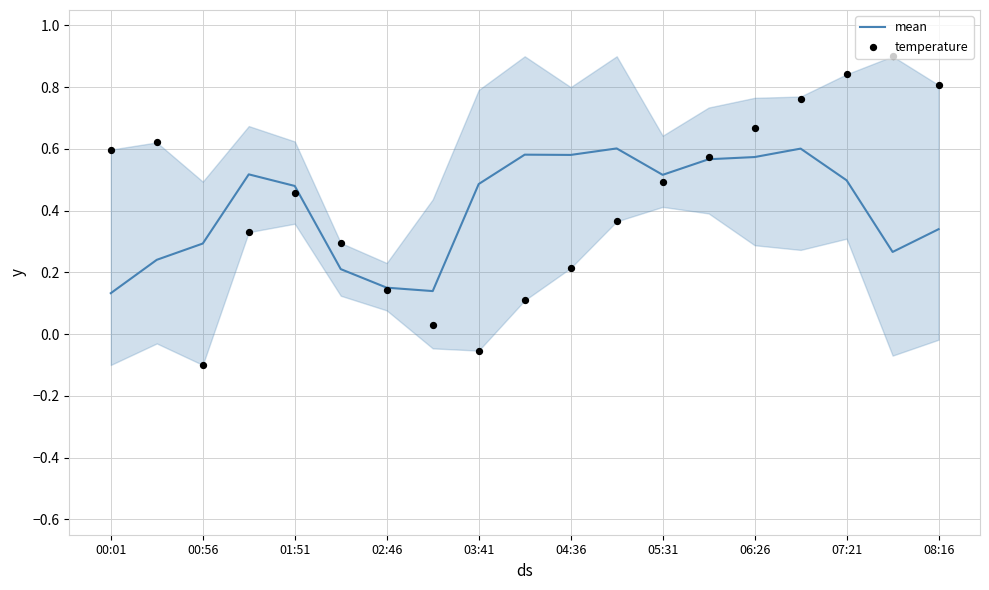

Which series has the widest spread of Y values?

temperature